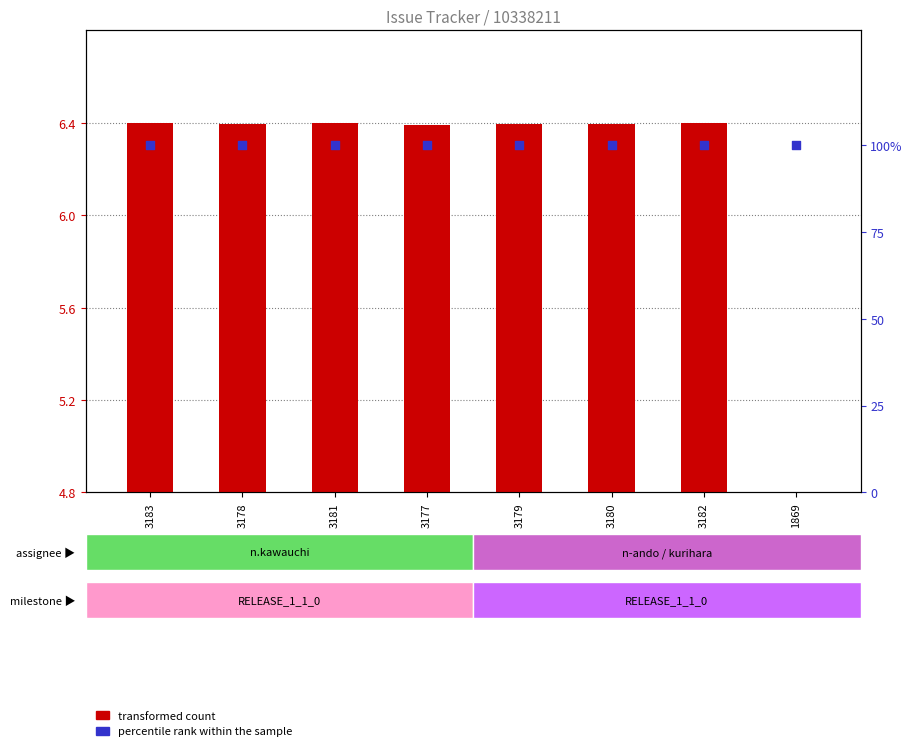

Which series contains the highest Y value?

percentile rank within the sample